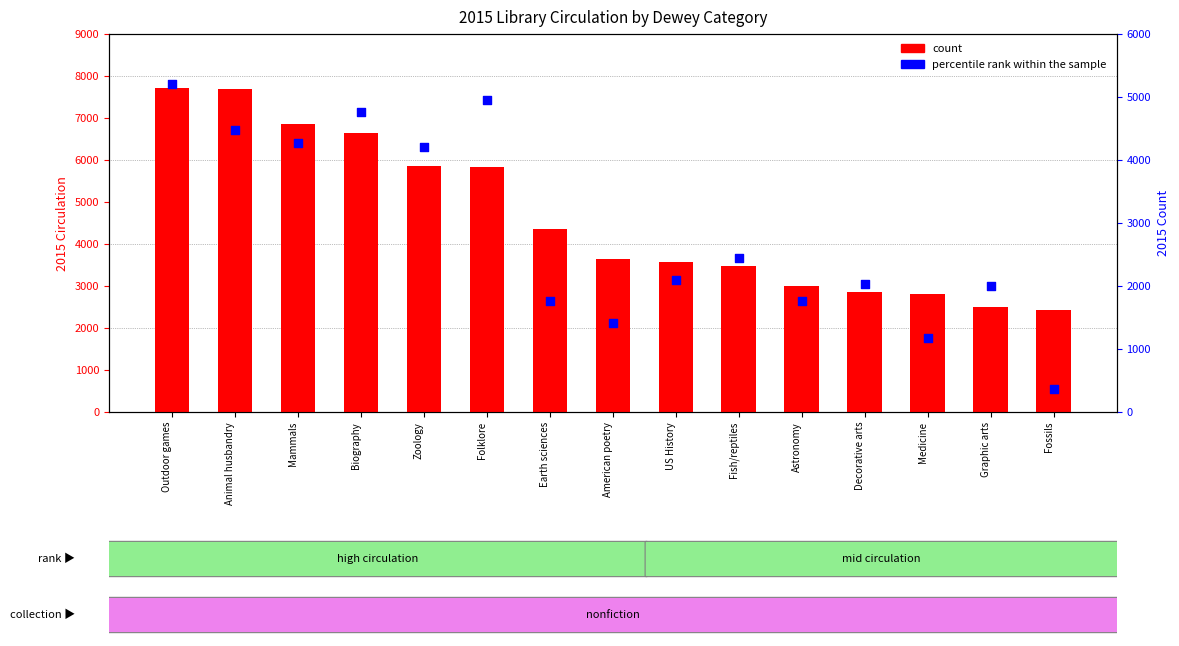

At how many categories does at least one series exceed 7301?

2